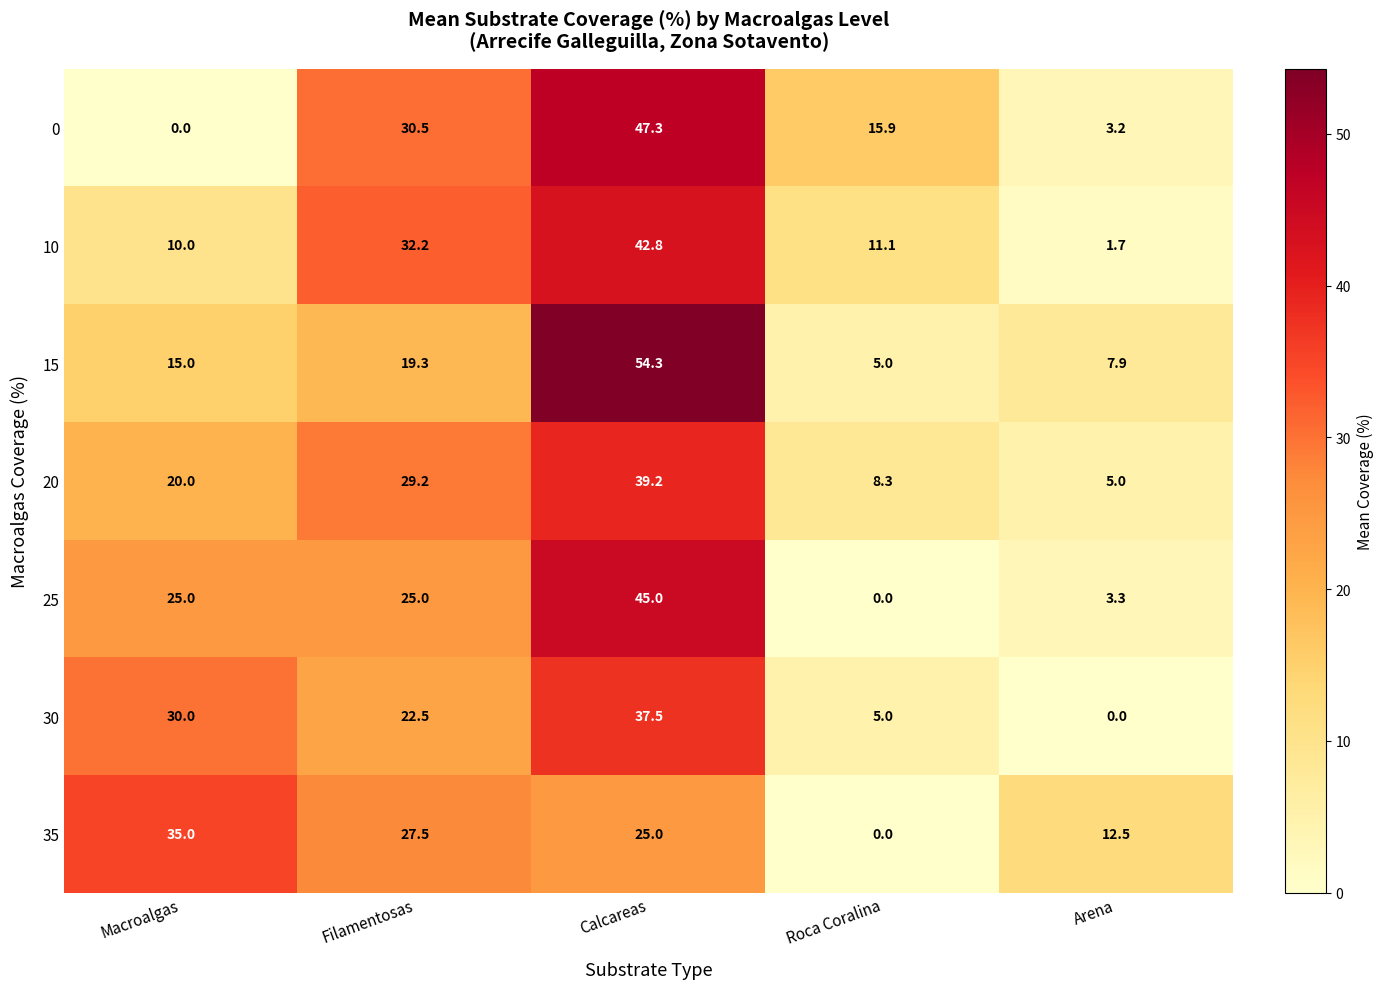

The 10 series shows 11.1 at Roca Coralina. True or false?

True